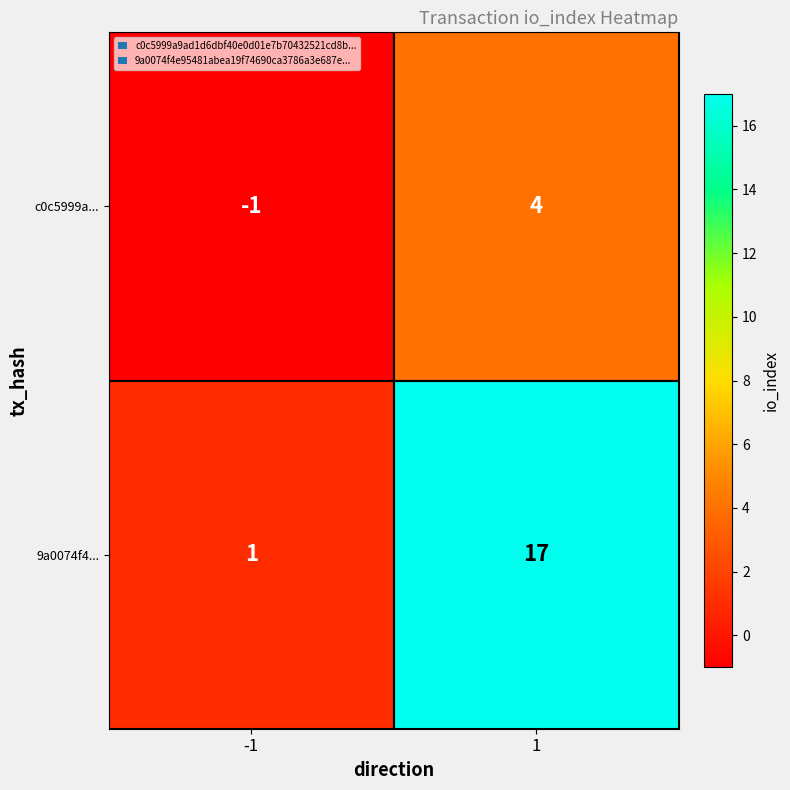

Between -1 and 1, which series saw the biggest shift?

9a0074f4...